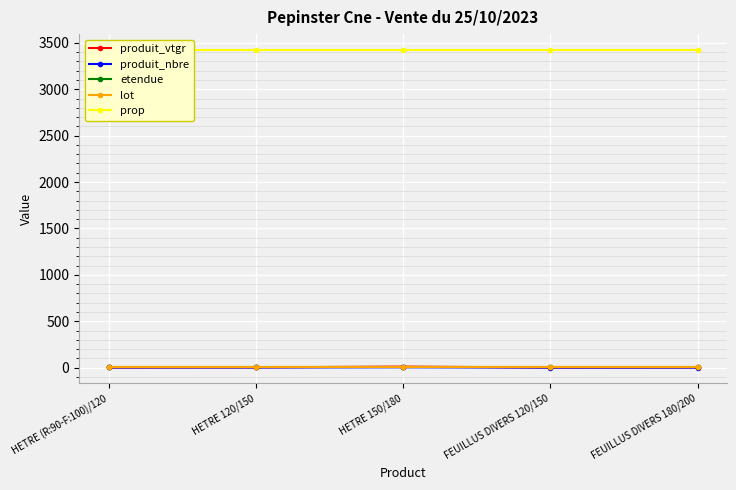

Reading left to right, list all the values displayed in this chart.

produit_vtgr: HETRE (R:90-F:100)/120=1.9	HETRE 120/150=3.6	HETRE 150/180=11.4	FEUILLUS DIVERS 120/150=1.7	FEUILLUS DIVERS 180/200=3.5
produit_nbre: HETRE (R:90-F:100)/120=2.0	HETRE 120/150=2.0	HETRE 150/180=4.0	FEUILLUS DIVERS 120/150=1.0	FEUILLUS DIVERS 180/200=1.0
etendue: HETRE (R:90-F:100)/120=1.8	HETRE 120/150=1.8	HETRE 150/180=1.8	FEUILLUS DIVERS 120/150=1.8	FEUILLUS DIVERS 180/200=1.8
lot: HETRE (R:90-F:100)/120=5.0	HETRE 120/150=5.0	HETRE 150/180=5.0	FEUILLUS DIVERS 120/150=5.0	FEUILLUS DIVERS 180/200=5.0
prop: HETRE (R:90-F:100)/120=3423.0	HETRE 120/150=3423.0	HETRE 150/180=3423.0	FEUILLUS DIVERS 120/150=3423.0	FEUILLUS DIVERS 180/200=3423.0